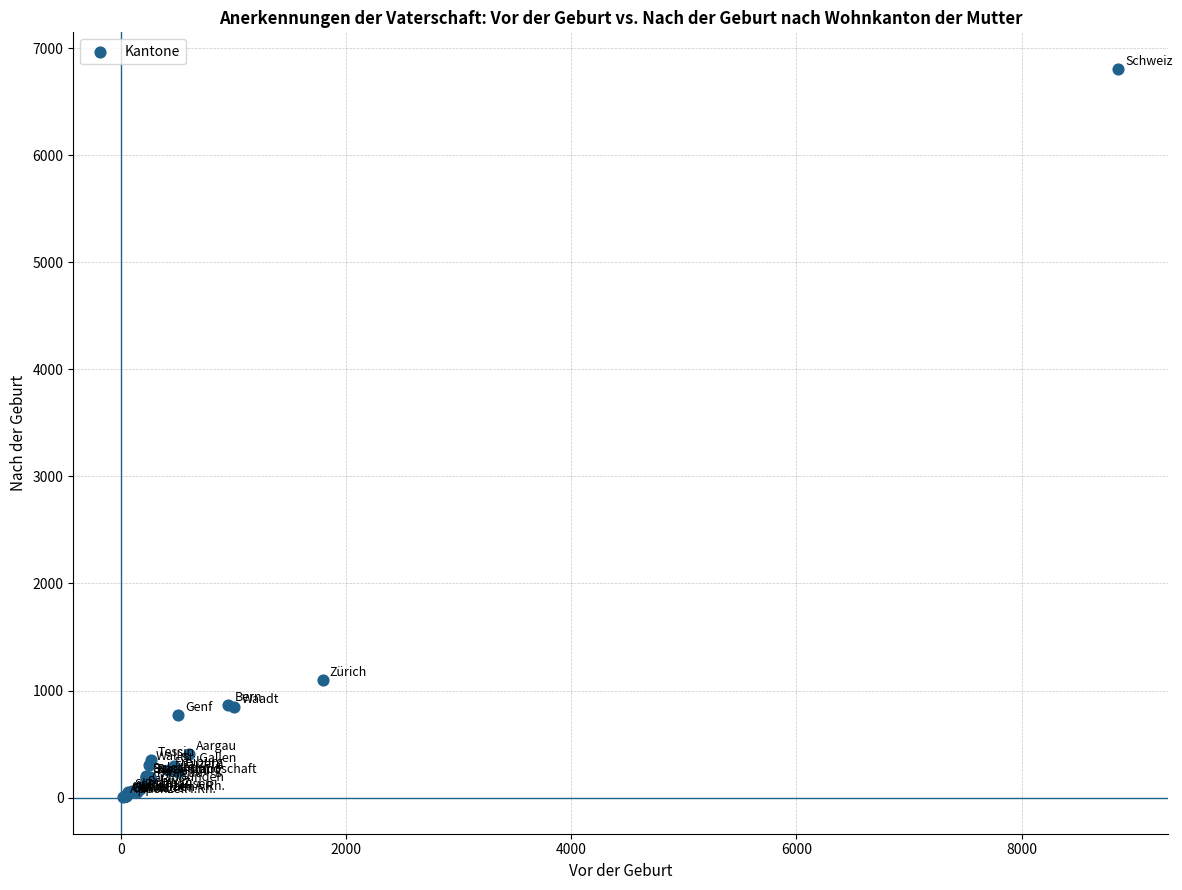

What Y value in the scatter plot is closest to 3405?

1101